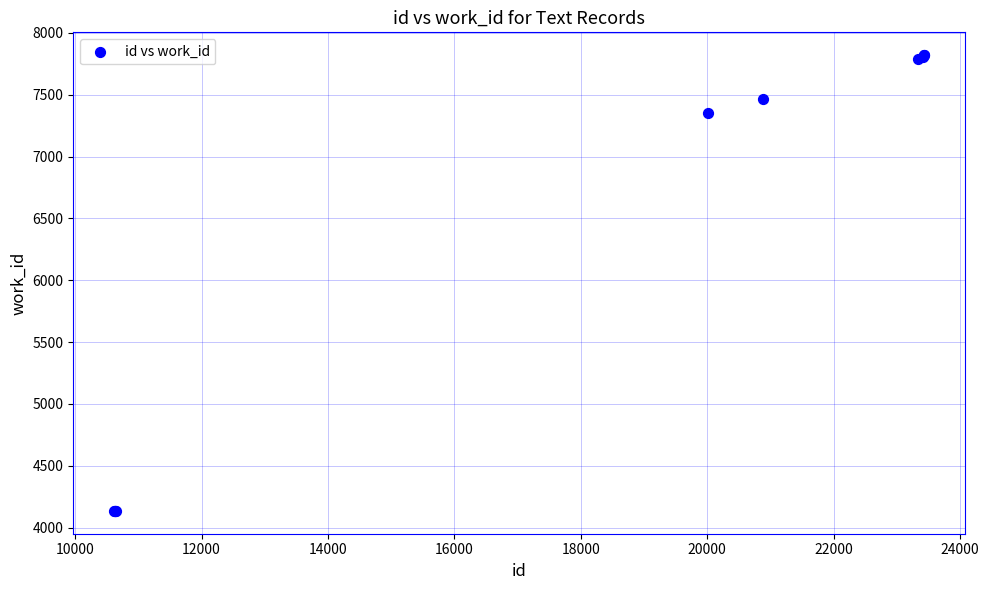

What Y value in the scatter plot is closest to 5978?

7352